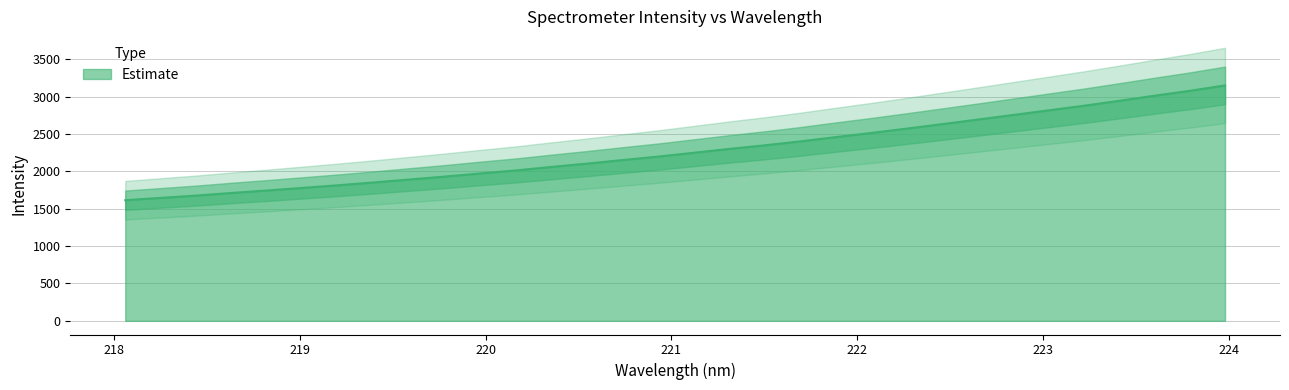

What is the average value?

2279.3